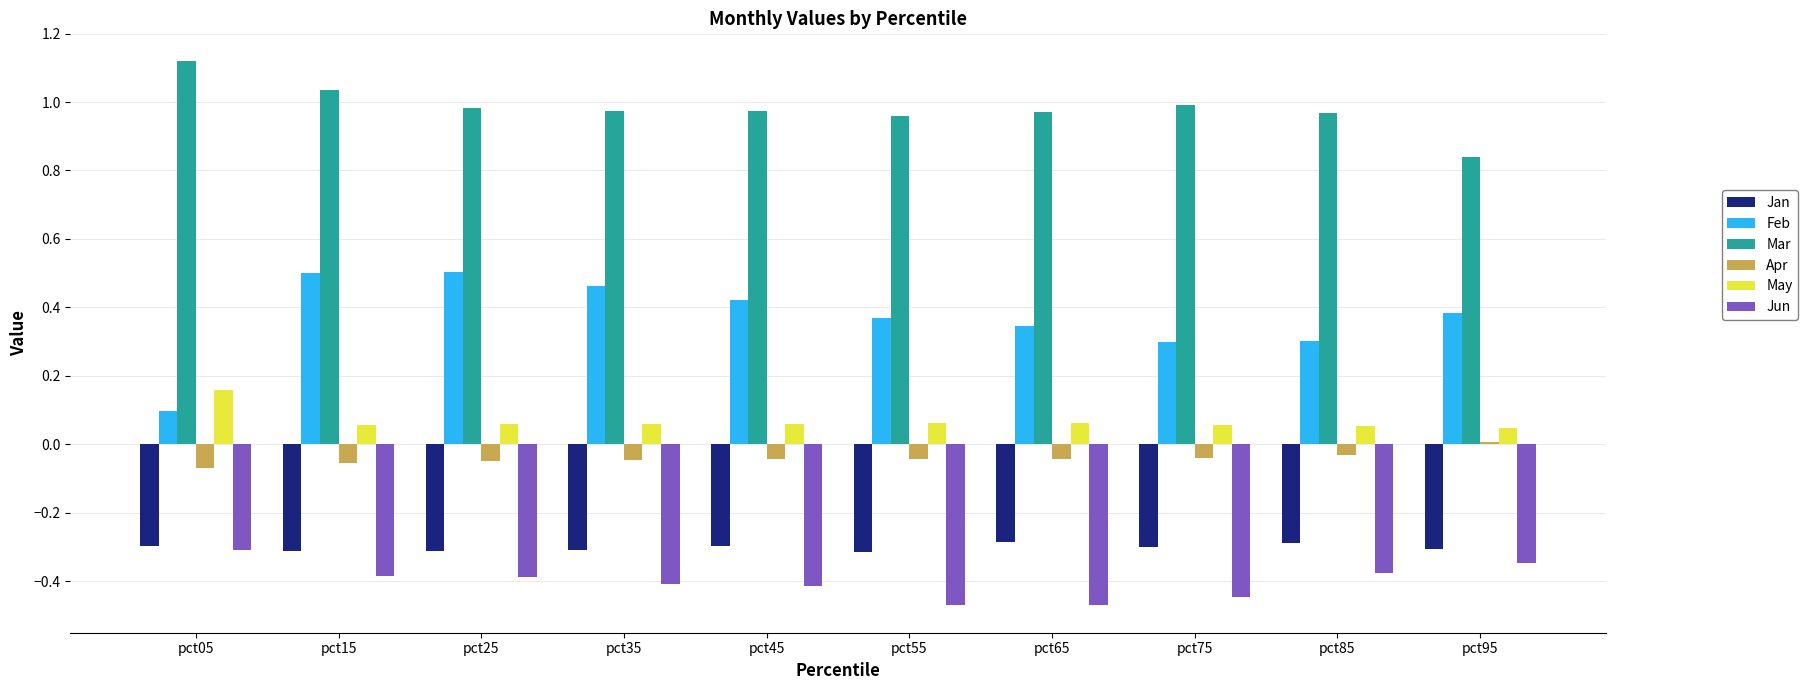

Which category has the lowest value in the Feb series?

pct05